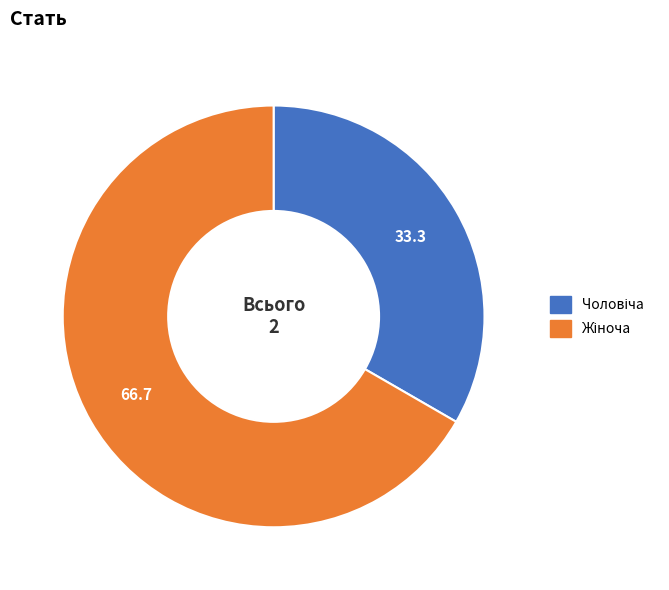

Does any single category account for the majority?

Yes